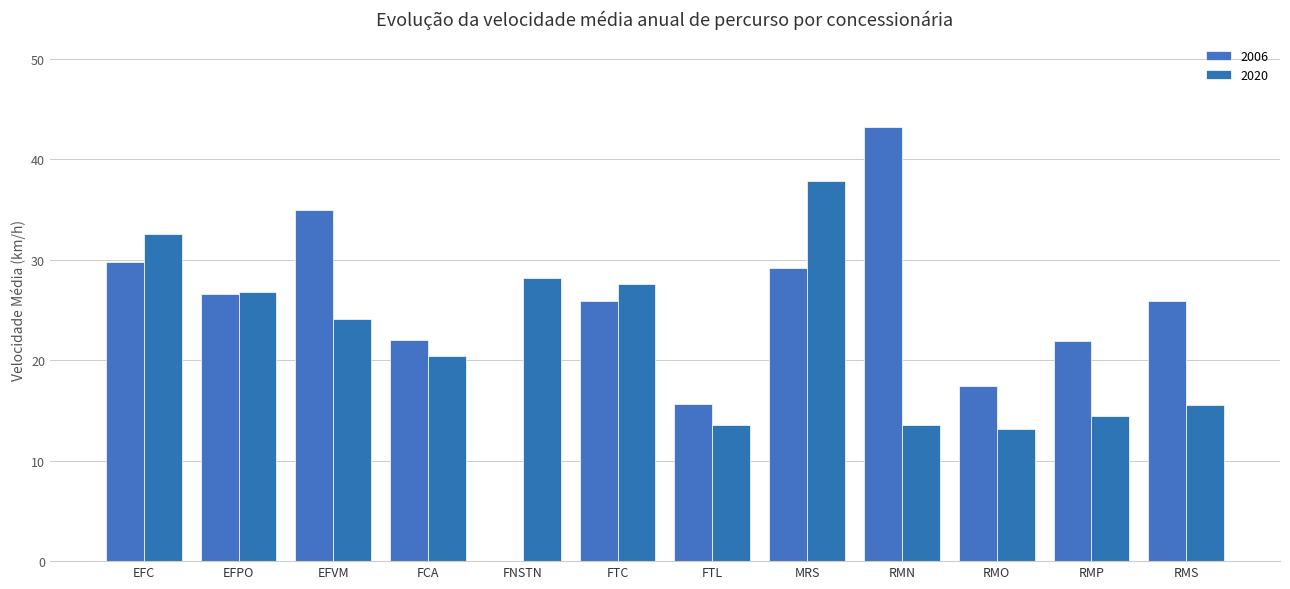

List the labels in order of 2006 value, largest first.

RMN, EFVM, EFC, MRS, EFPO, RMS, FTC, FCA, RMP, RMO, FTL, FNSTN